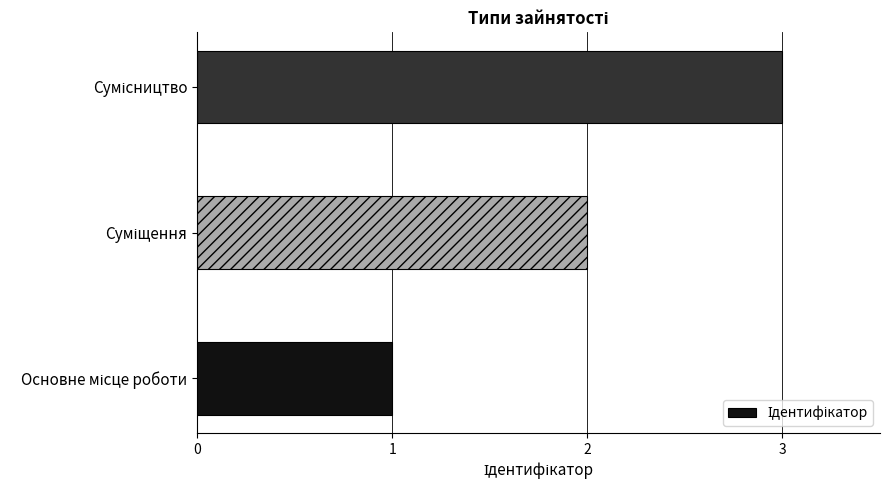

What is the sum of all values?

6